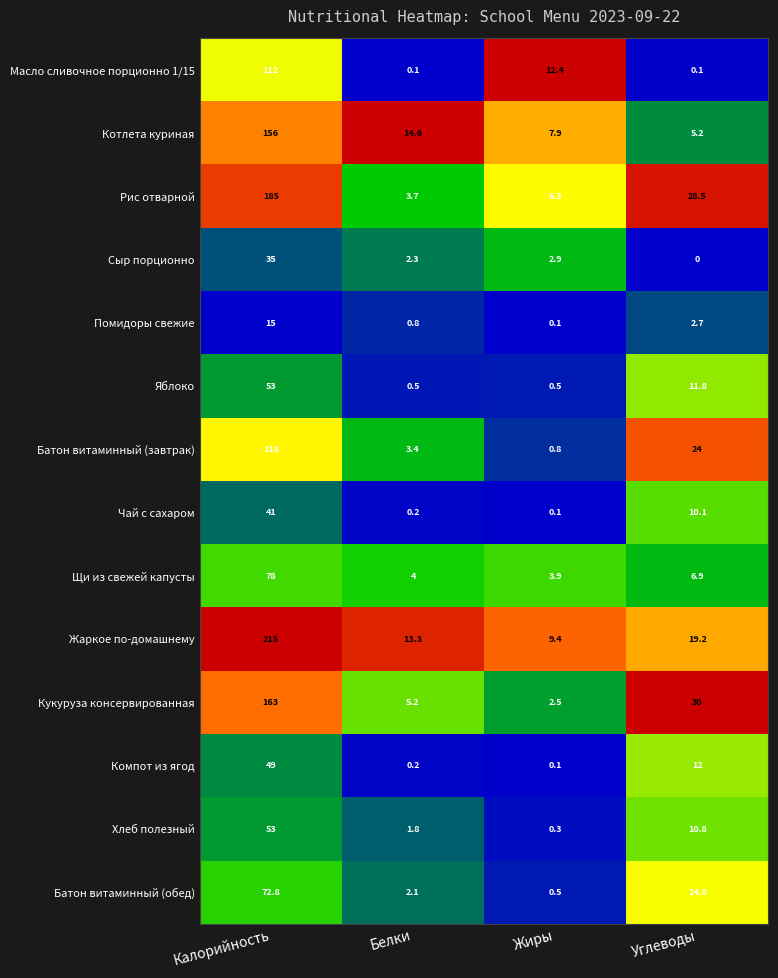

Is it true that Батон витаминный (завтрак) equals 118.0 at Калорийность?

True